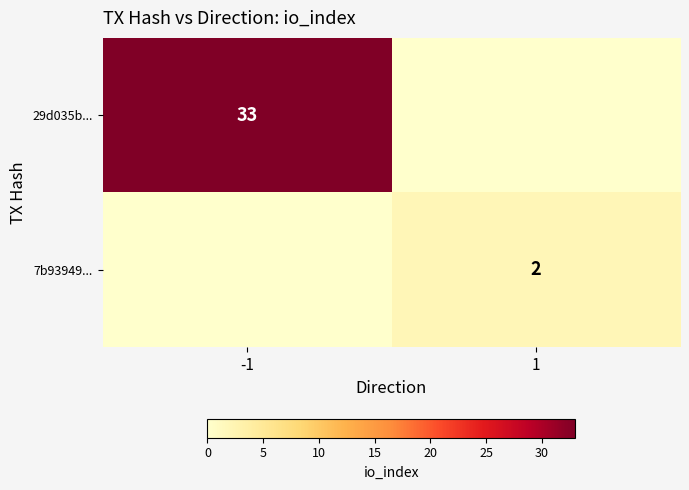

What is the difference between the highest and lowest values at 1?

2